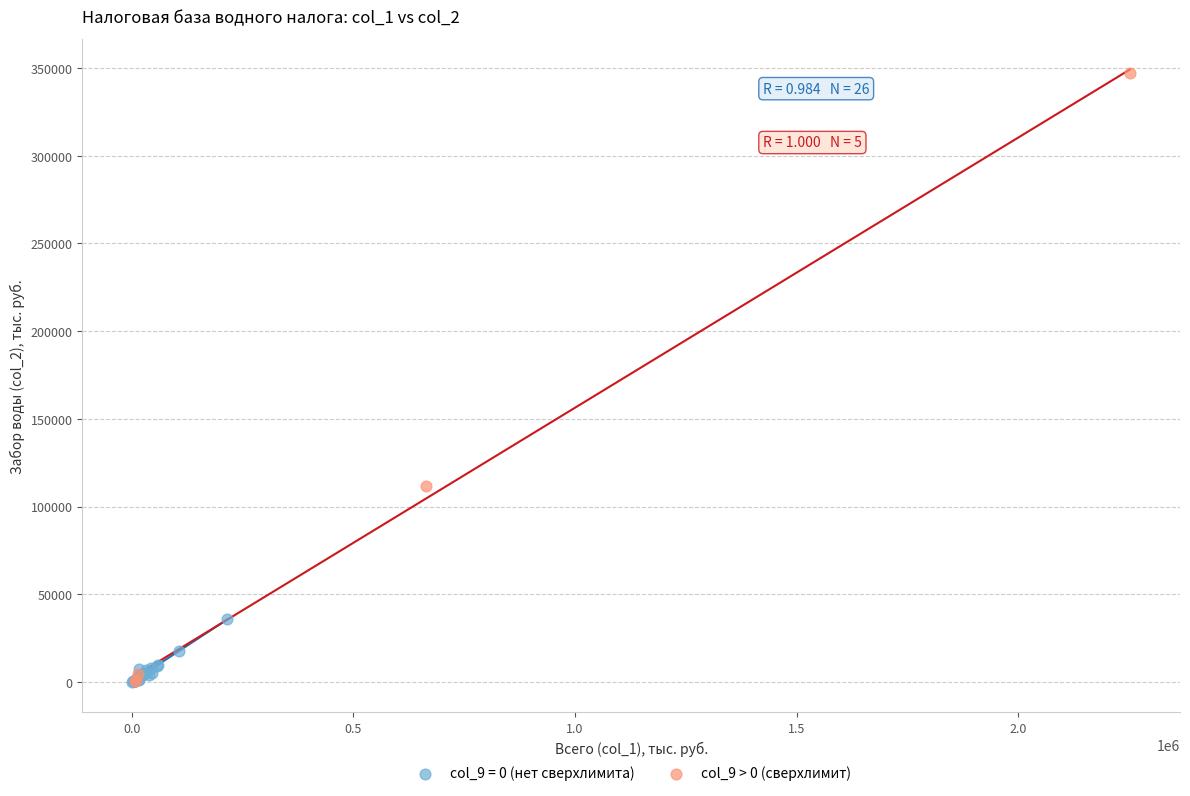

Which series contains the highest Y value?

col_9 > 0 (сверхлимит)